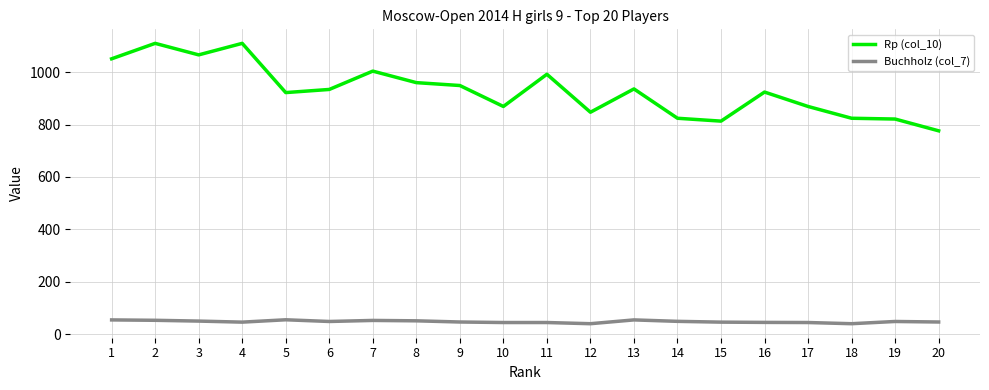

What is the minimum value for Rp (col_10)?

776.0